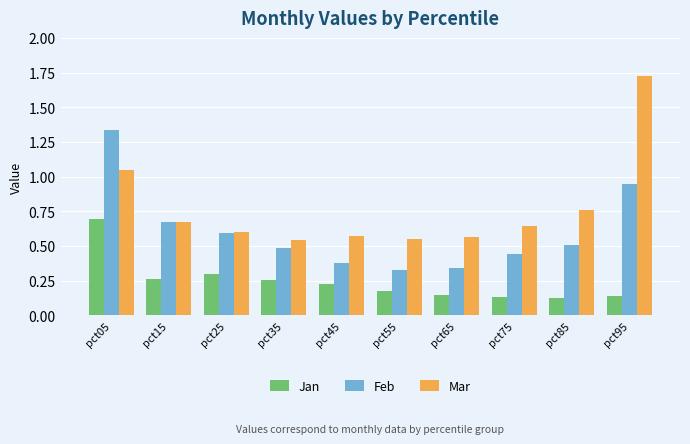

Is it true that Feb equals 1.9 at pct05?

False